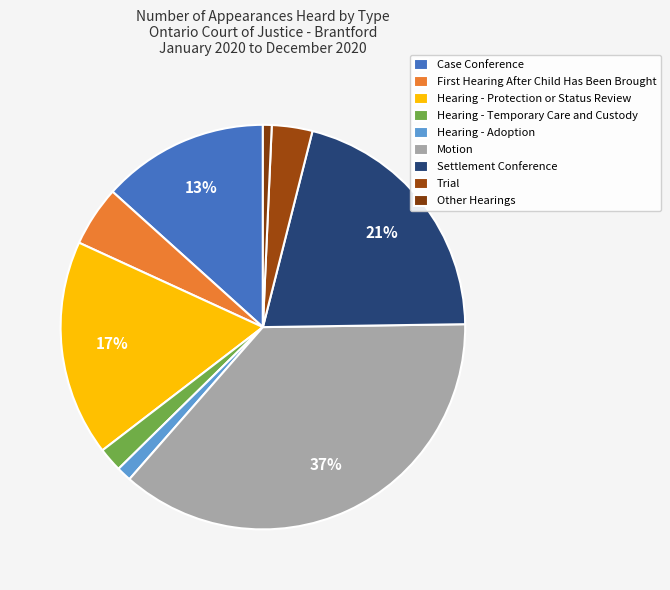

What percentage is NOT represented by Settlement Conference?

79.2%